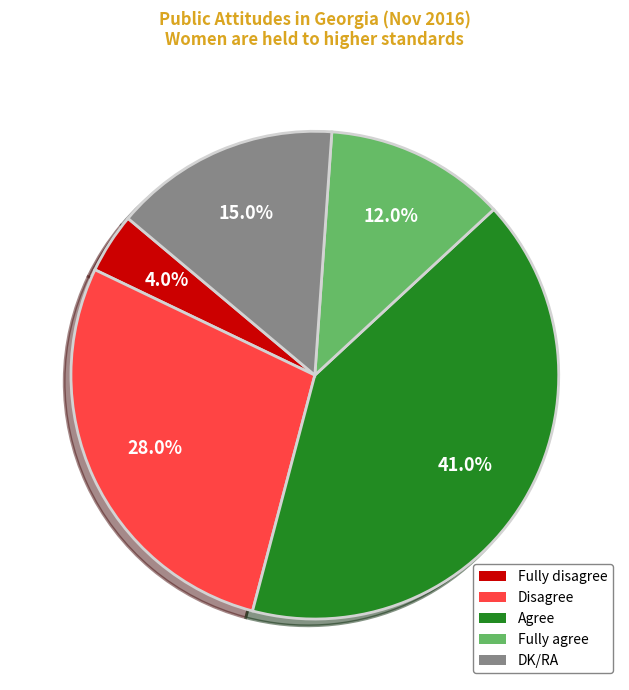

Count the number of slices in the pie.

5